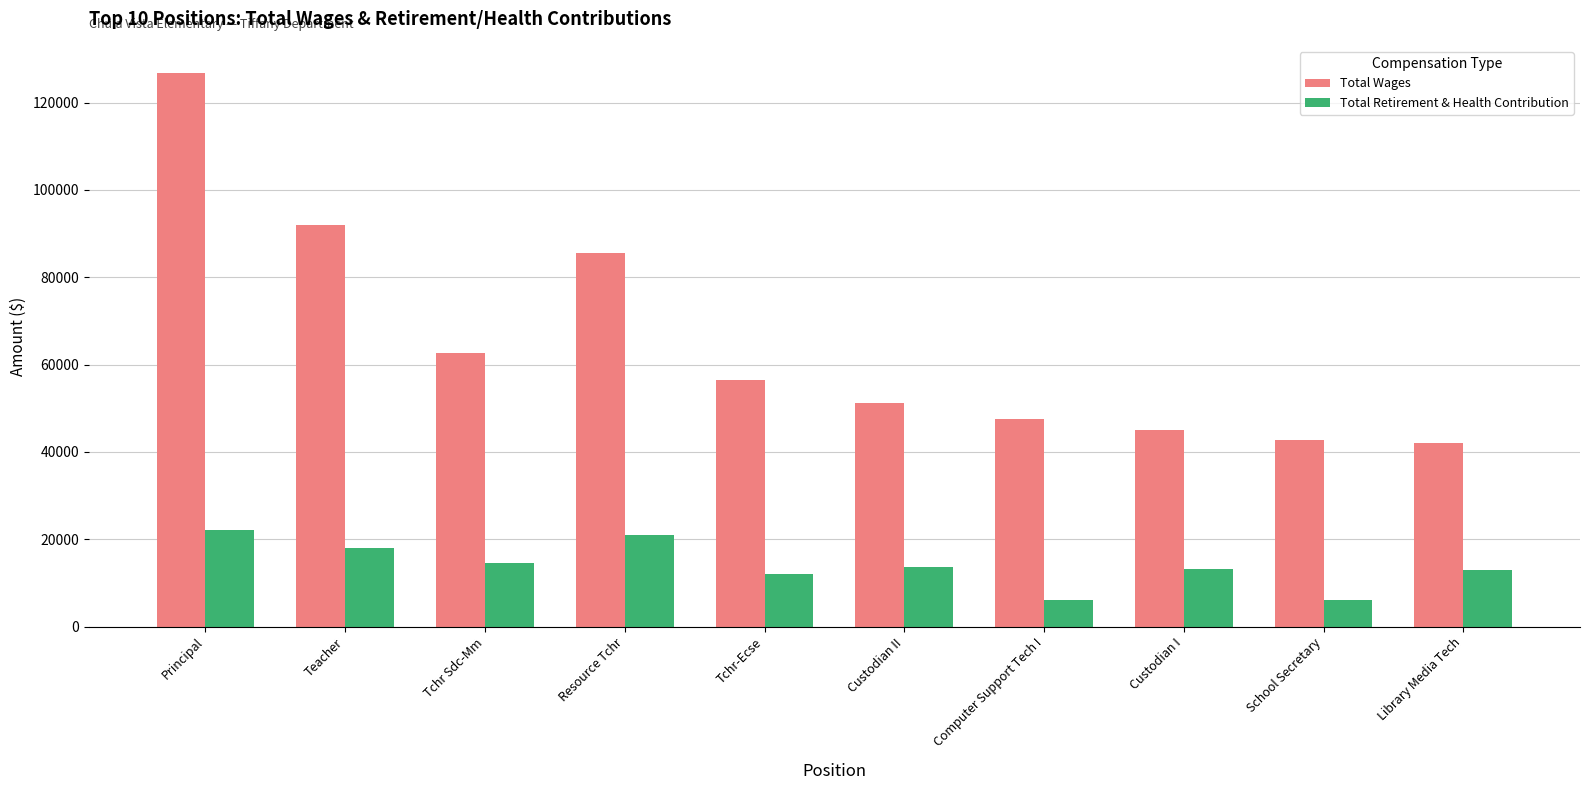

The Total Wages series shows 202691.5 at Principal. True or false?

False